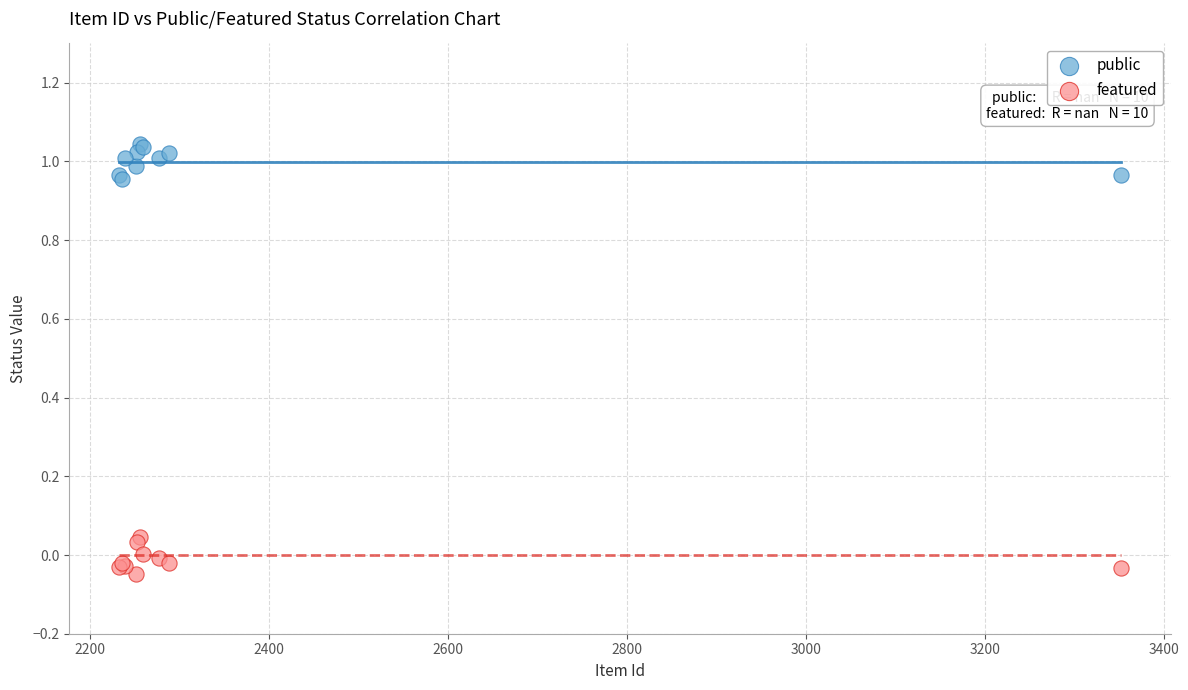

Which series contains the lowest Y value?

featured